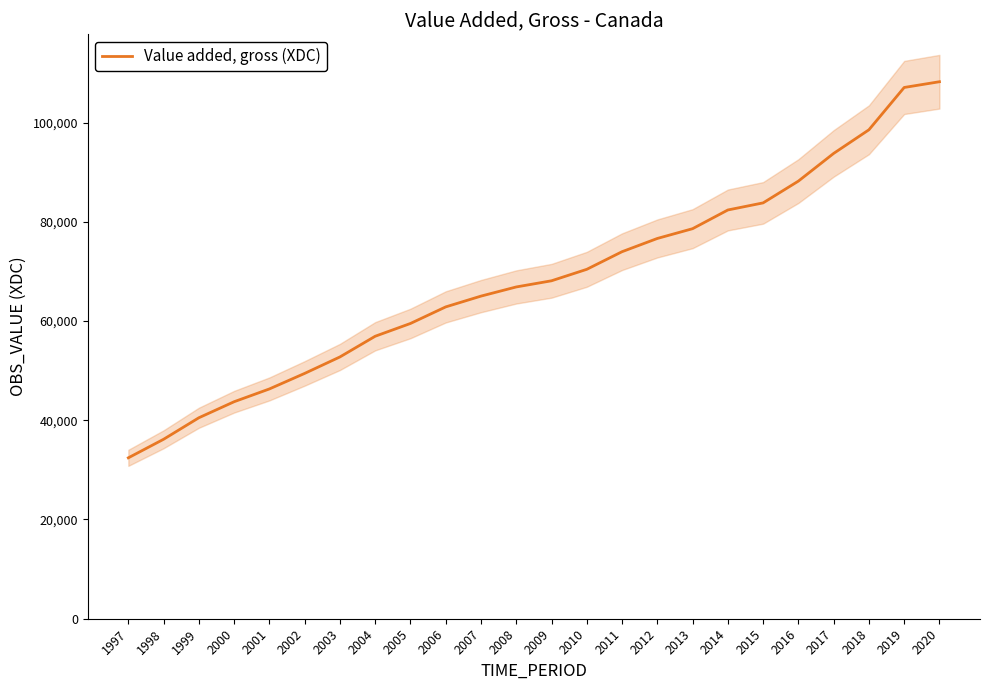

What is the change in value from 2003 to 2005?

+6746